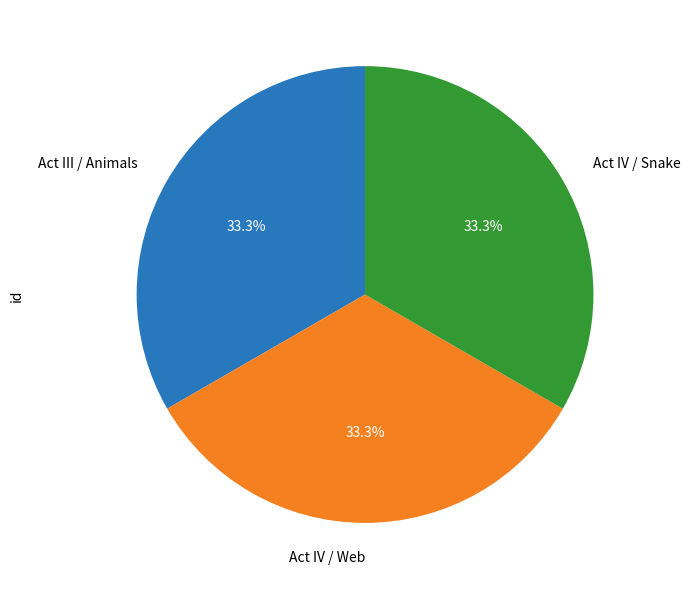

To the nearest percent, what portion does Act III / Animals represent?

33%